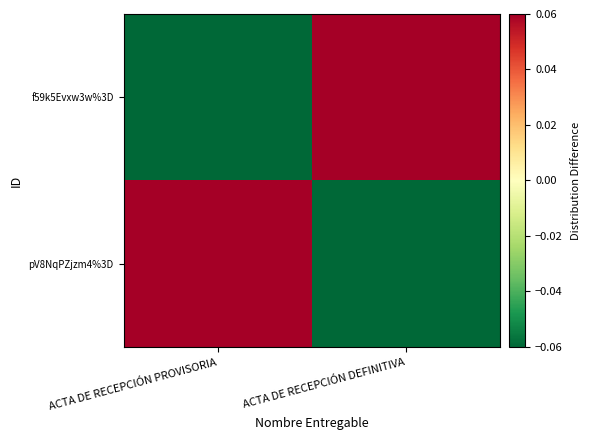

At which category does the chart reach its minimum across all series?

ACTA DE RECEPCIÓN DEFINITIVA